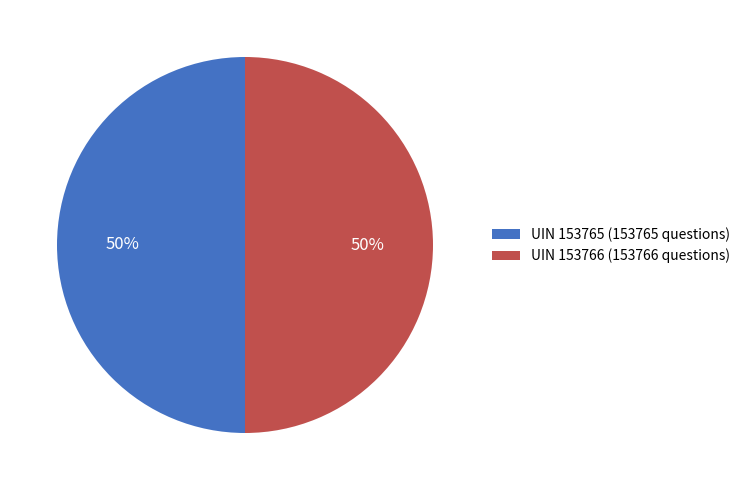

Count the number of slices in the pie.

2